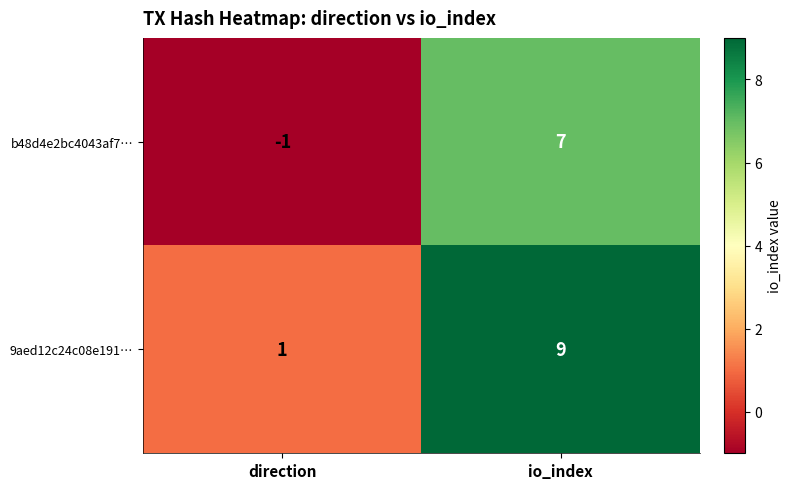

At io_index, list the series in order from smallest to largest.

b48d4e2bc4043af7…, 9aed12c24c08e191…